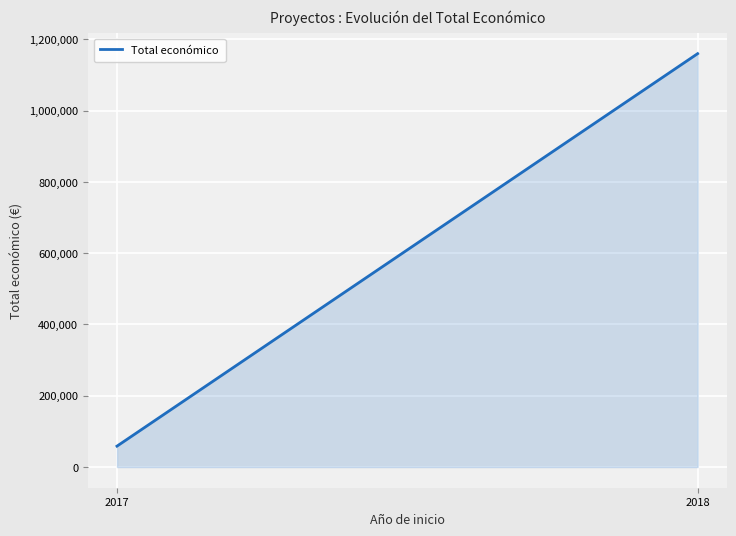

What is the sum of all values?

1218289